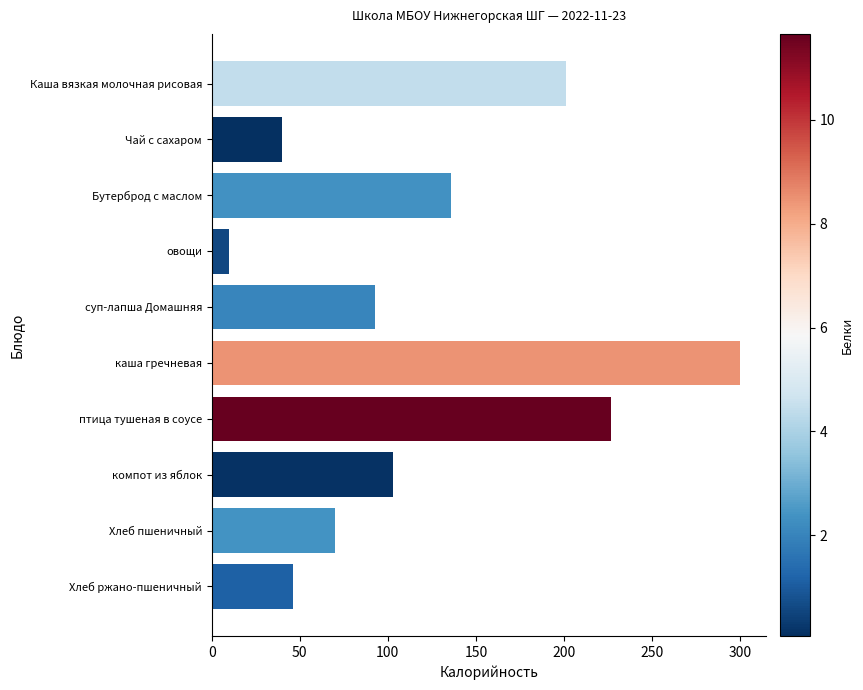

At which category does the chart reach its peak across all series?

каша гречневая